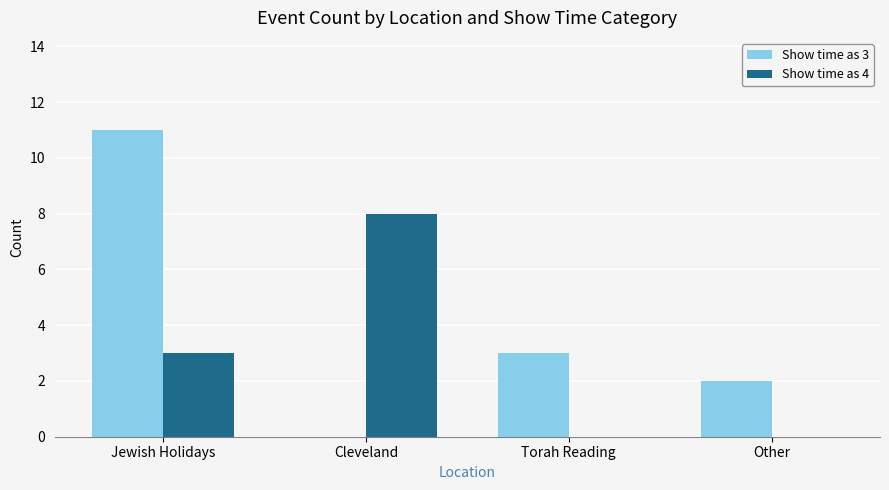

What is the highest value of the Show time as 3 series?

11